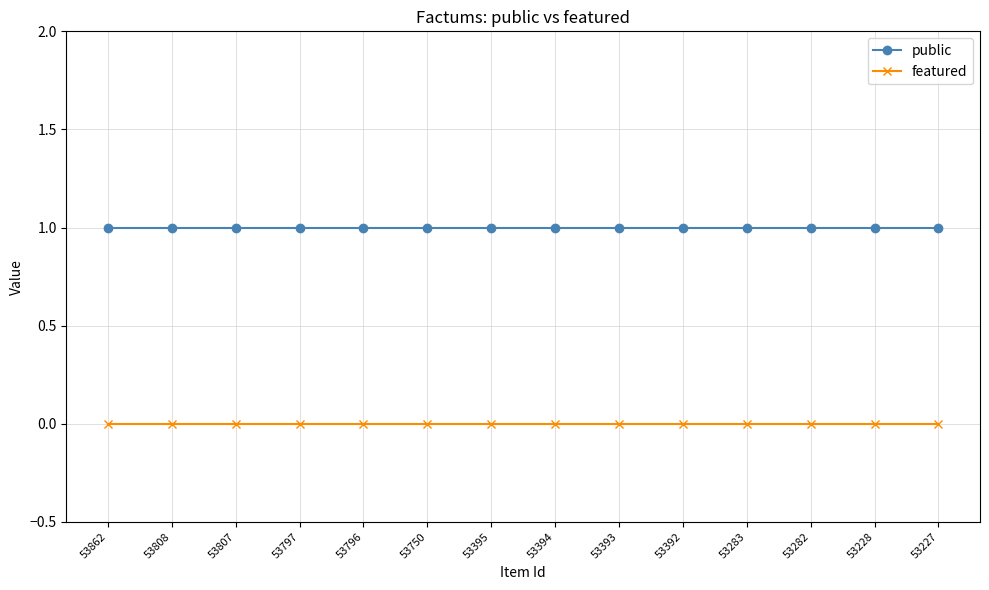

Is it true that featured equals 0 at 53797?

True